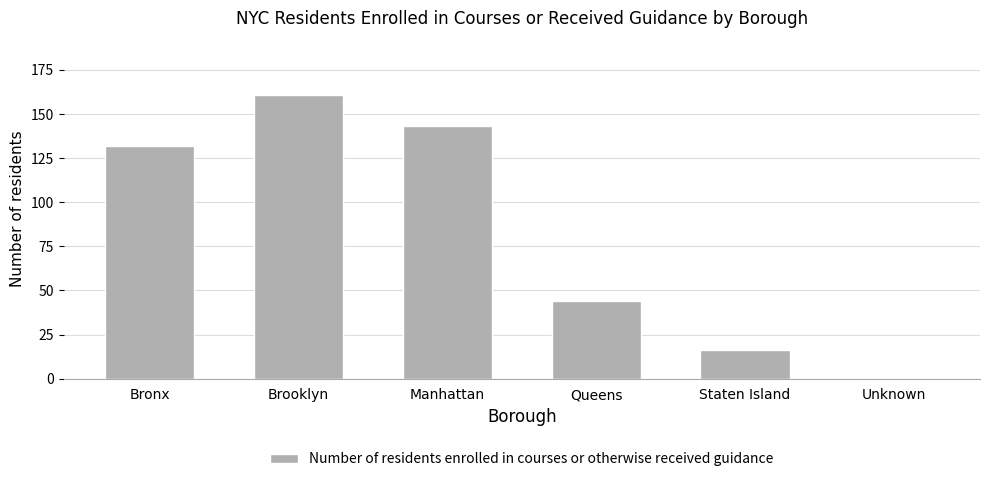

At which label is the value closest to 80?

Queens